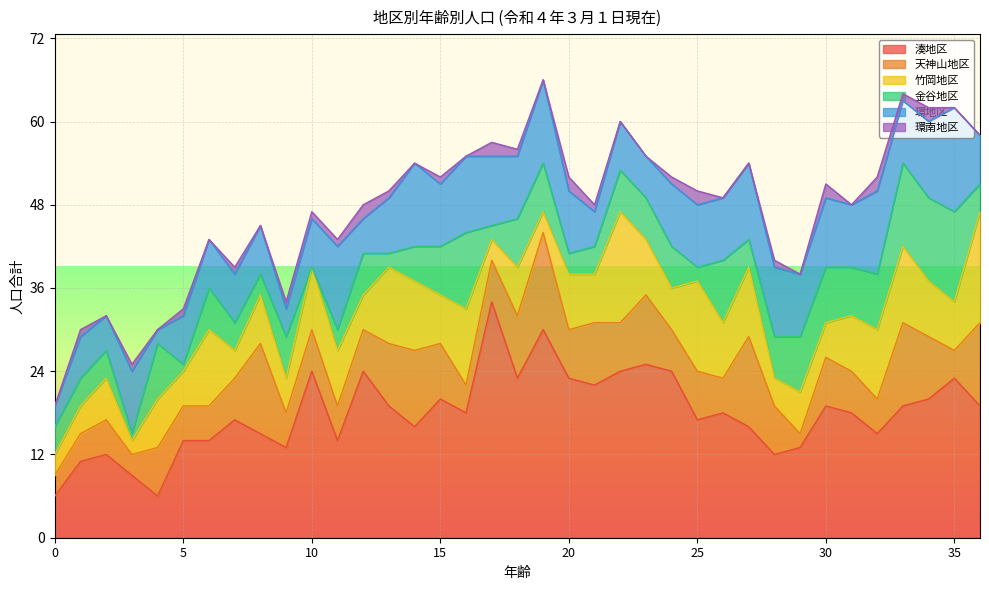

What is the value of the 環地区 point at the 31st from the left?

10